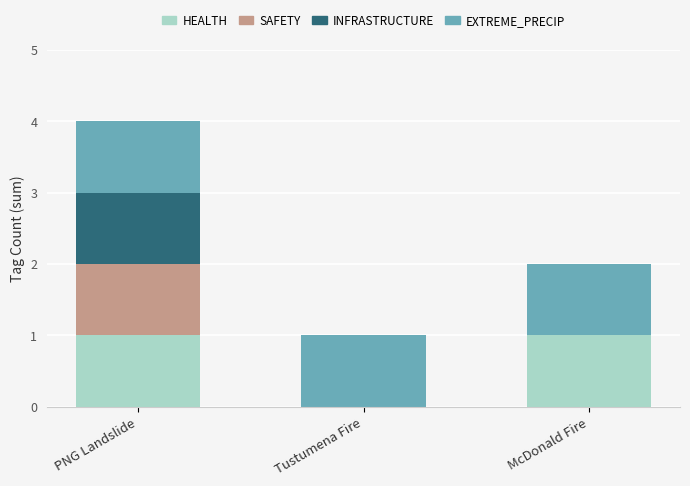

The value of HEALTH at Tustumena Fire is 0. True or false?

True